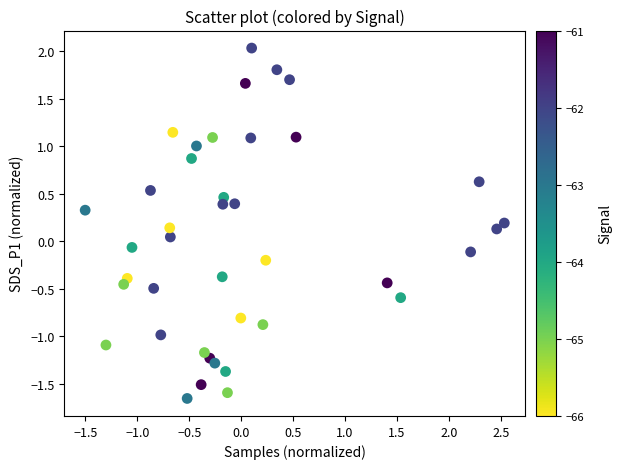

What is the range of Y values (max minus min)?

3.7